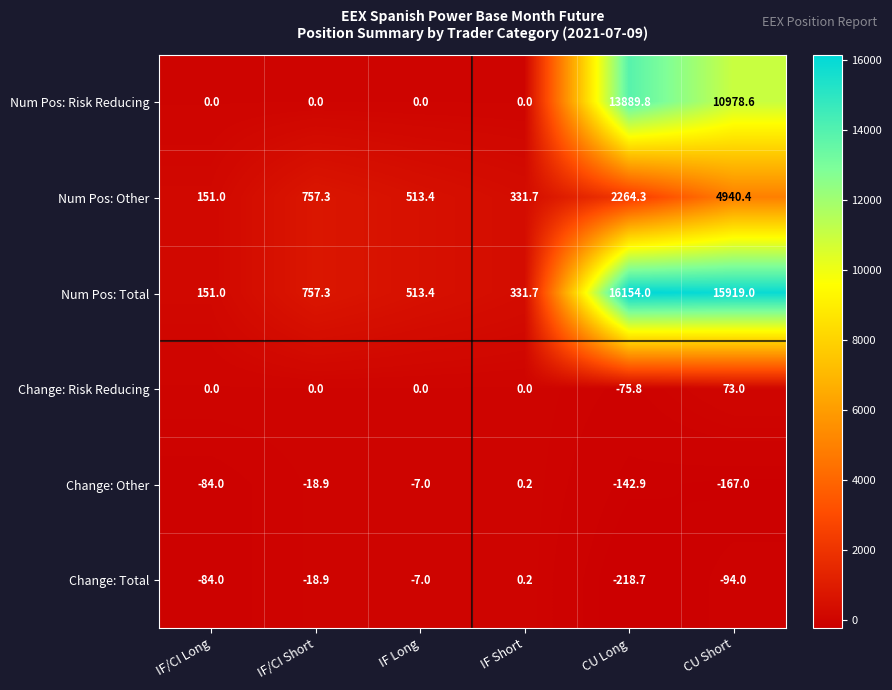

How many series are shown in this chart?

6